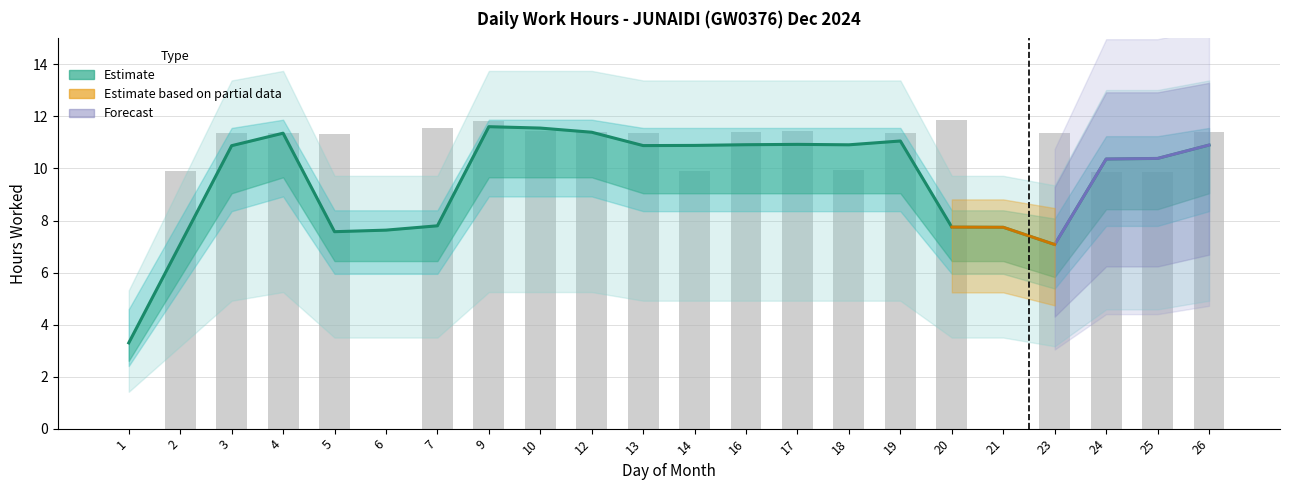

Which label corresponds to the smallest value in the chart?

1